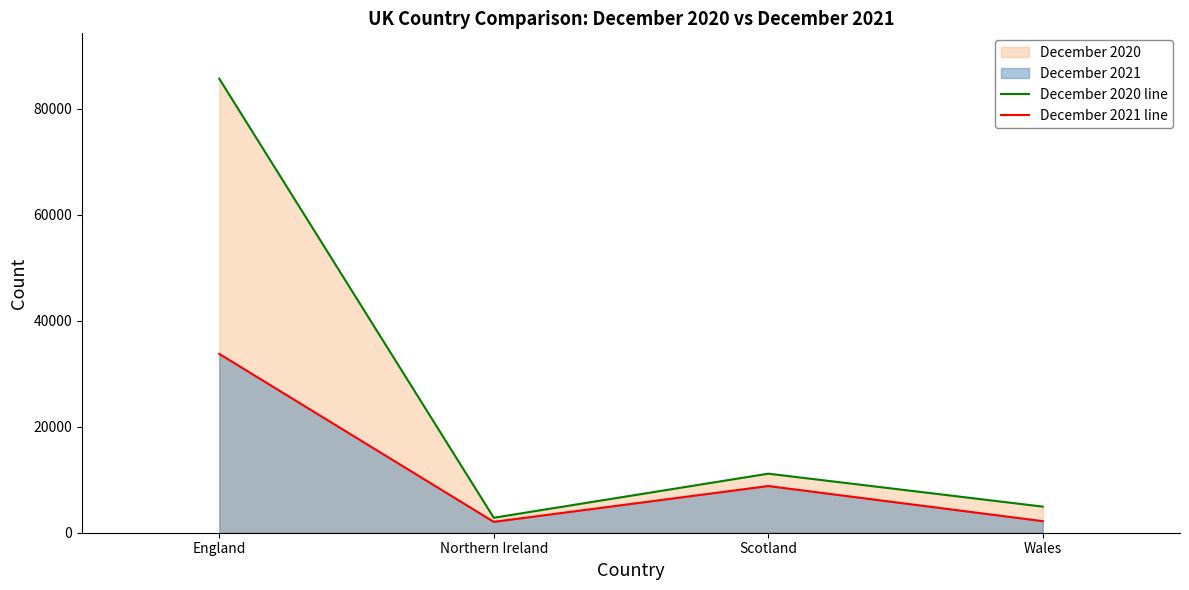

What is the label of the 4th point from the left?

Wales